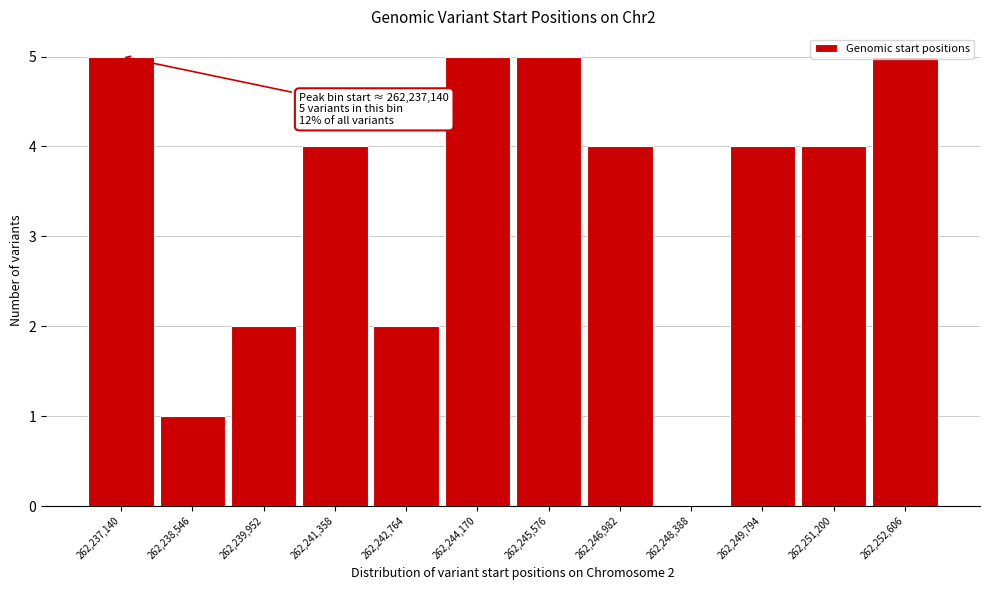

What is the change in value from 262,249,794 to 262,252,606?

+1